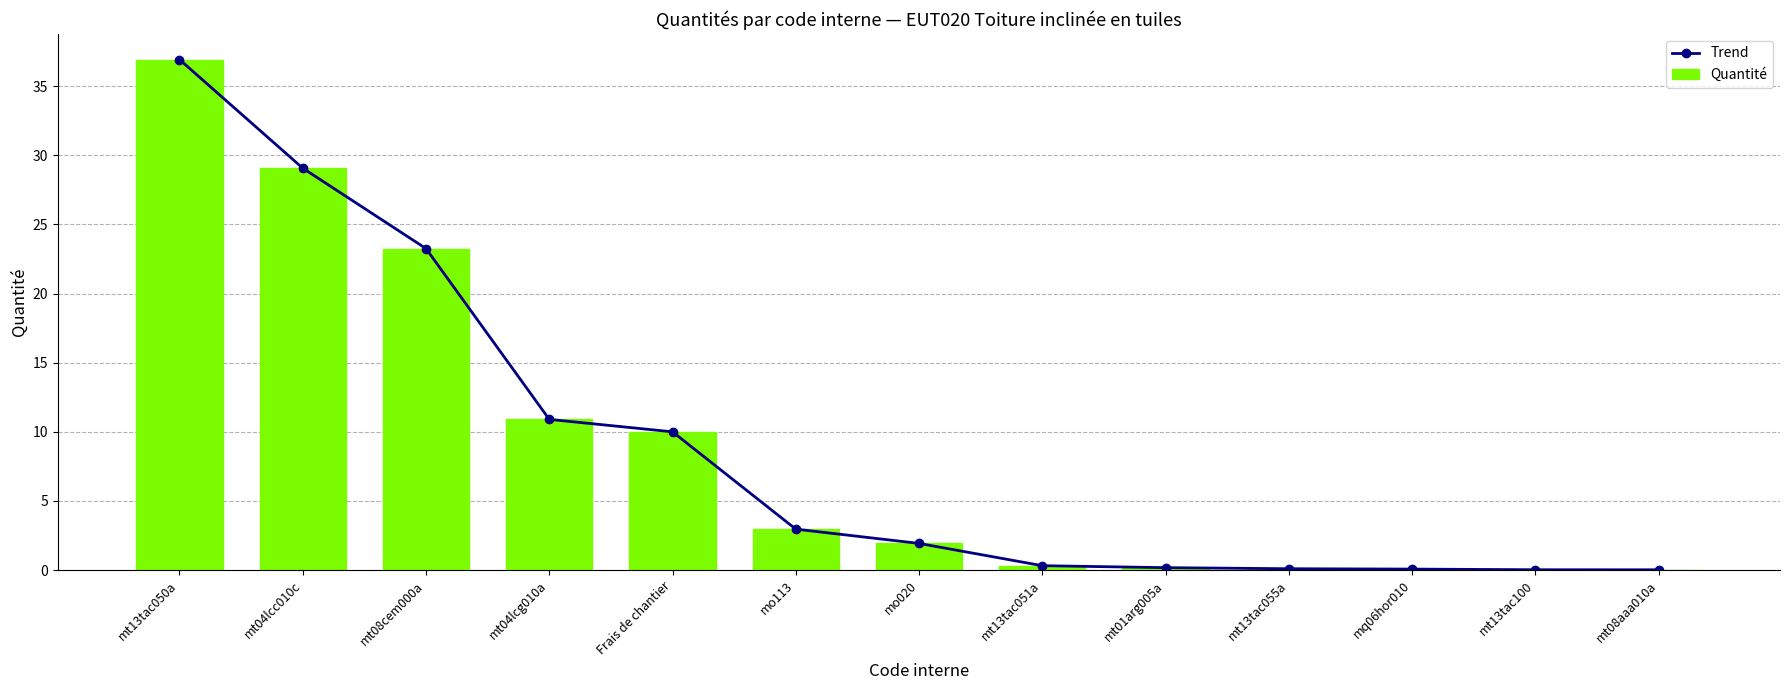

At how many categories does at least one series exceed 5?

5